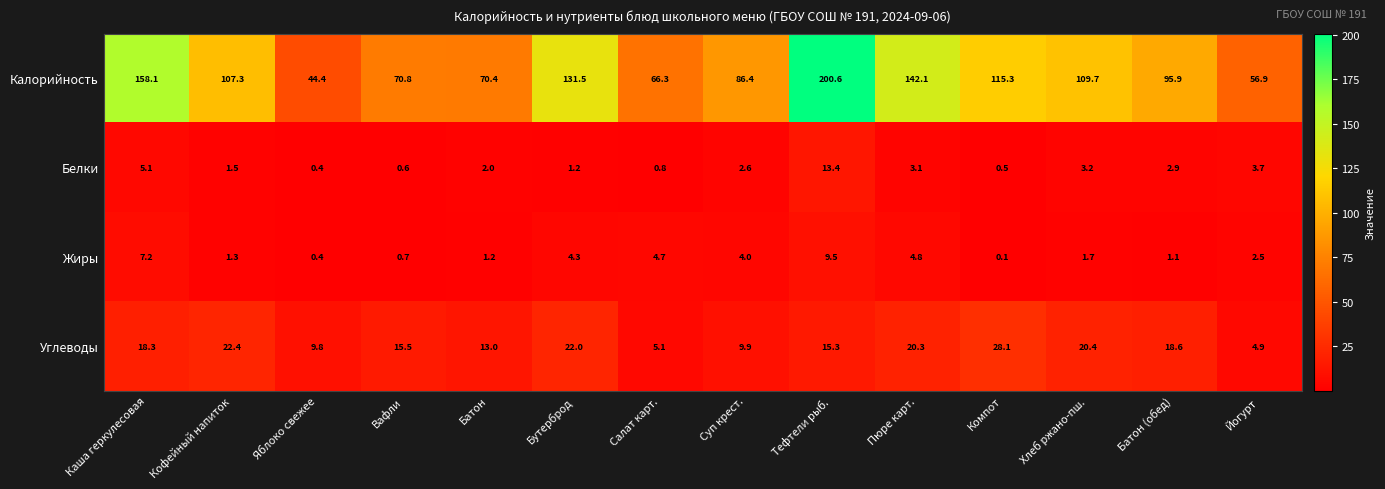

What is the total value across all series at Йогурт?

68.0